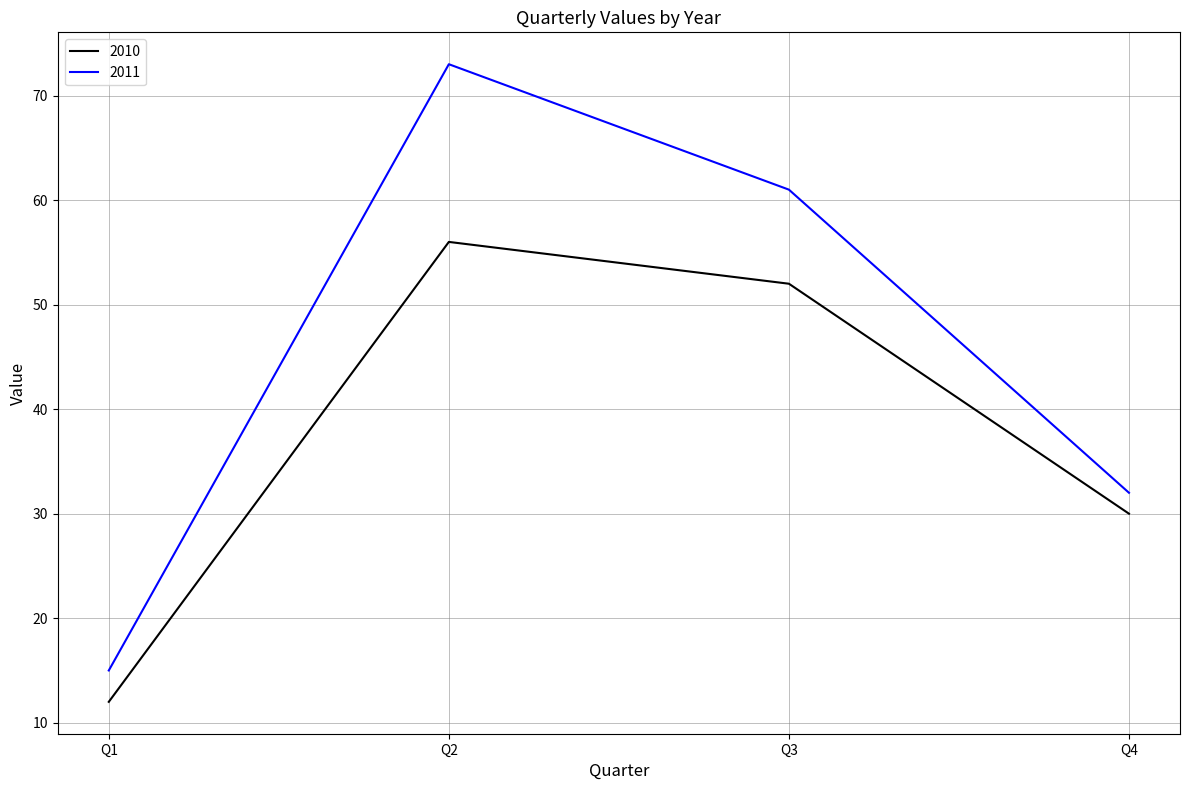

How many values in the 2010 series are below 52?

2